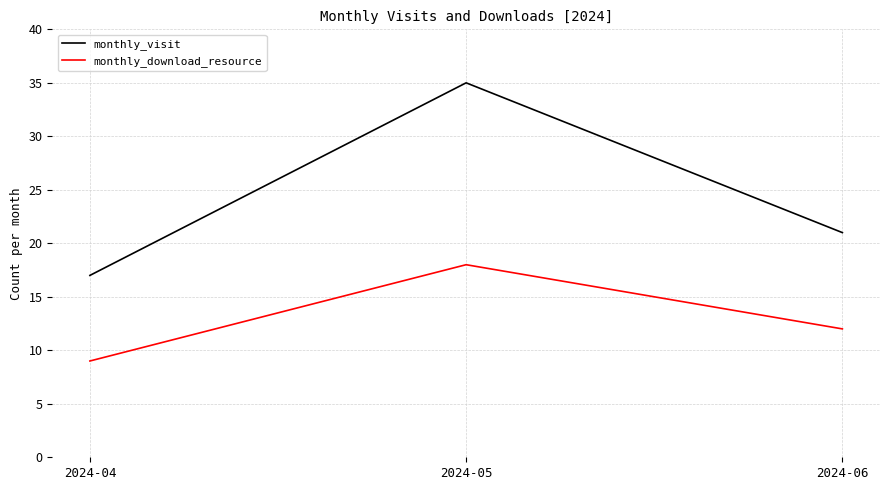

Rank the categories by monthly_visit value from lowest to highest.

2024-04, 2024-06, 2024-05